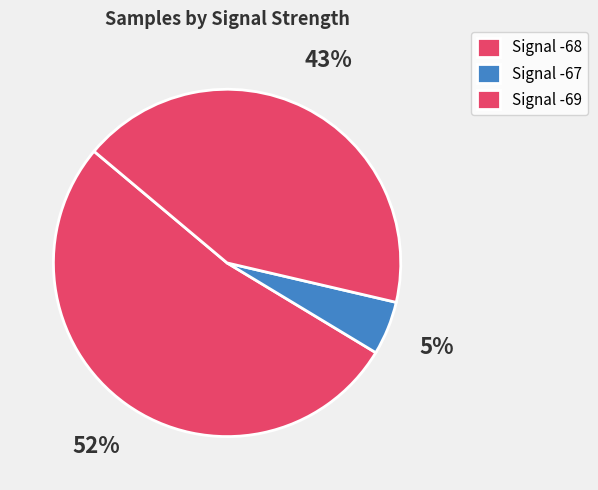

How many slices are in this pie chart?

3